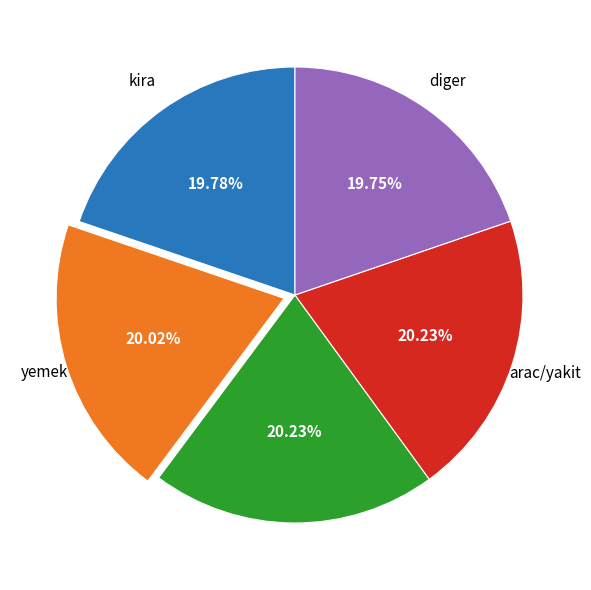

How many segments does this pie chart have?

5